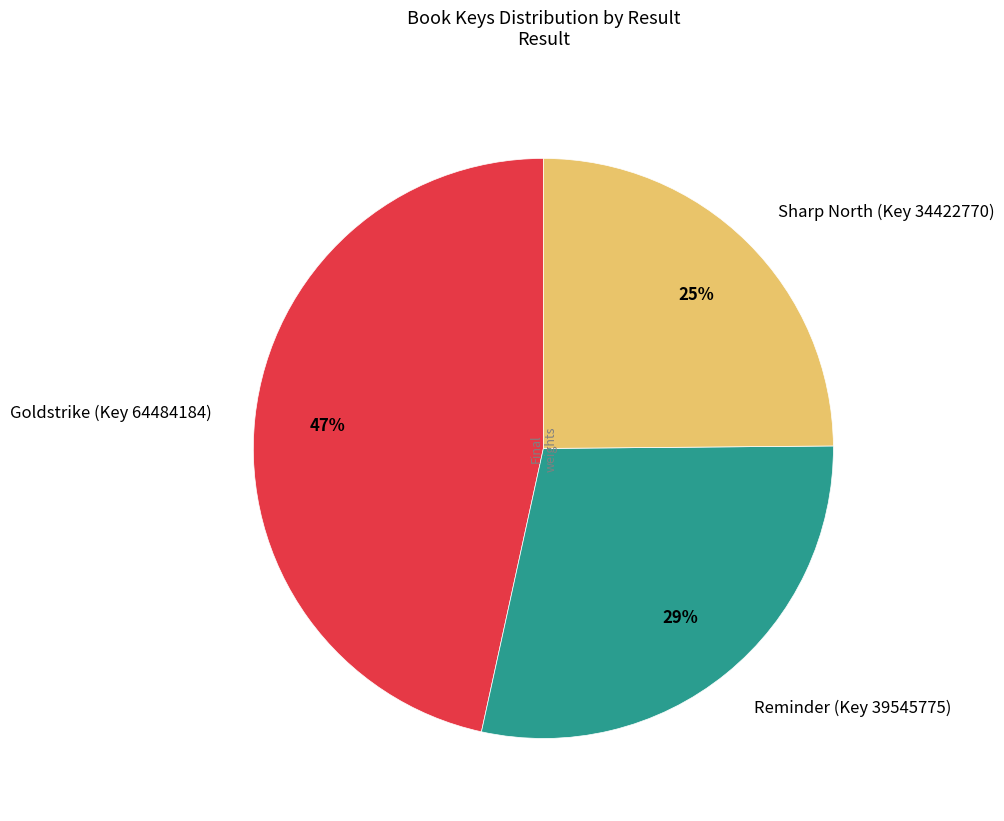

To the nearest percent, what is the difference between the Goldstrike (Key 64484184) and Sharp North (Key 34422770) slice percentages?

22%